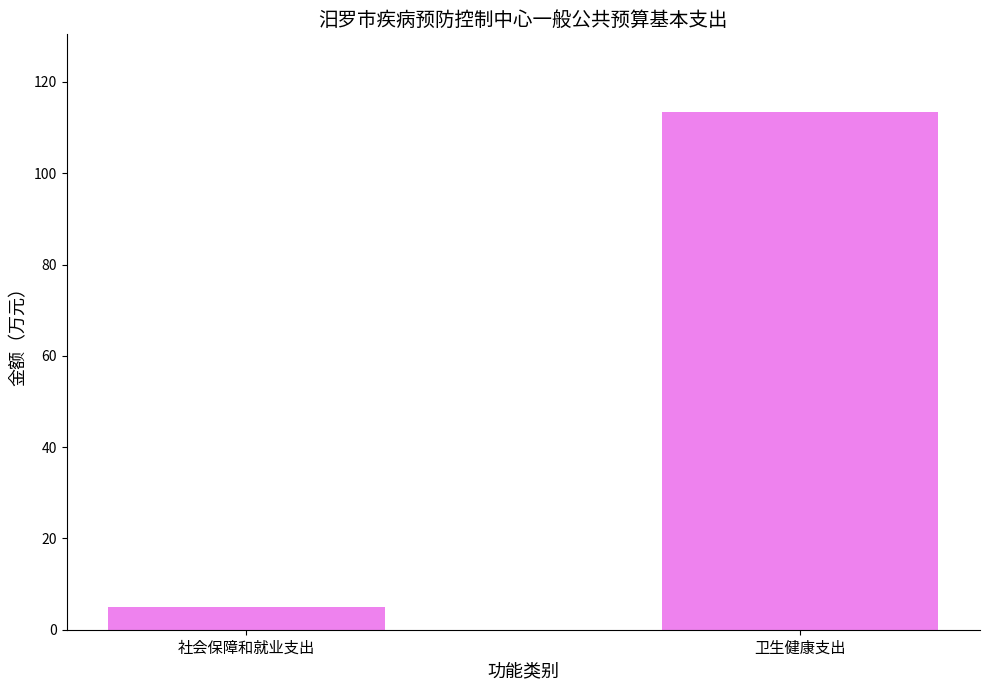

True or false: the data shows 4.9 at 社会保障和就业支出.

True